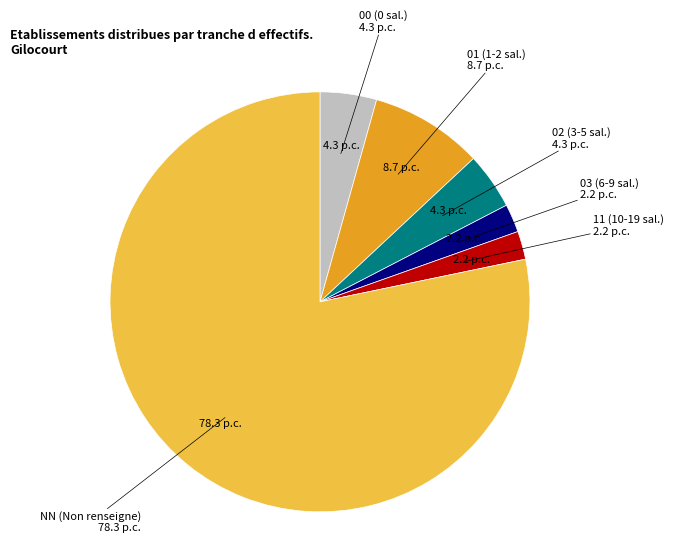

How many segments does this pie chart have?

6